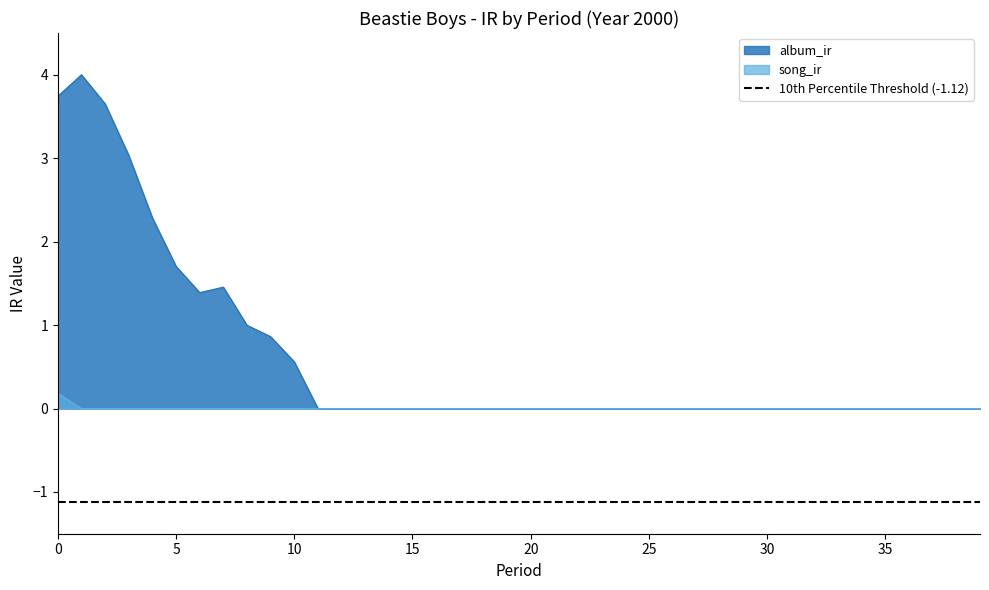

In album_ir, how many points are higher than both neighbors (excluding endpoints)?

2